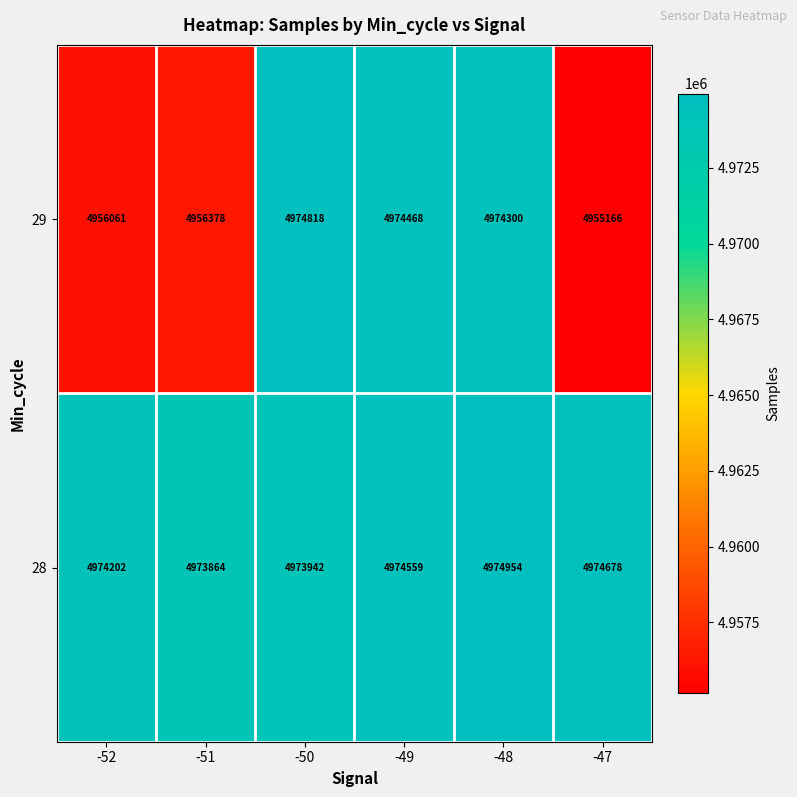

How many series are shown in this chart?

2